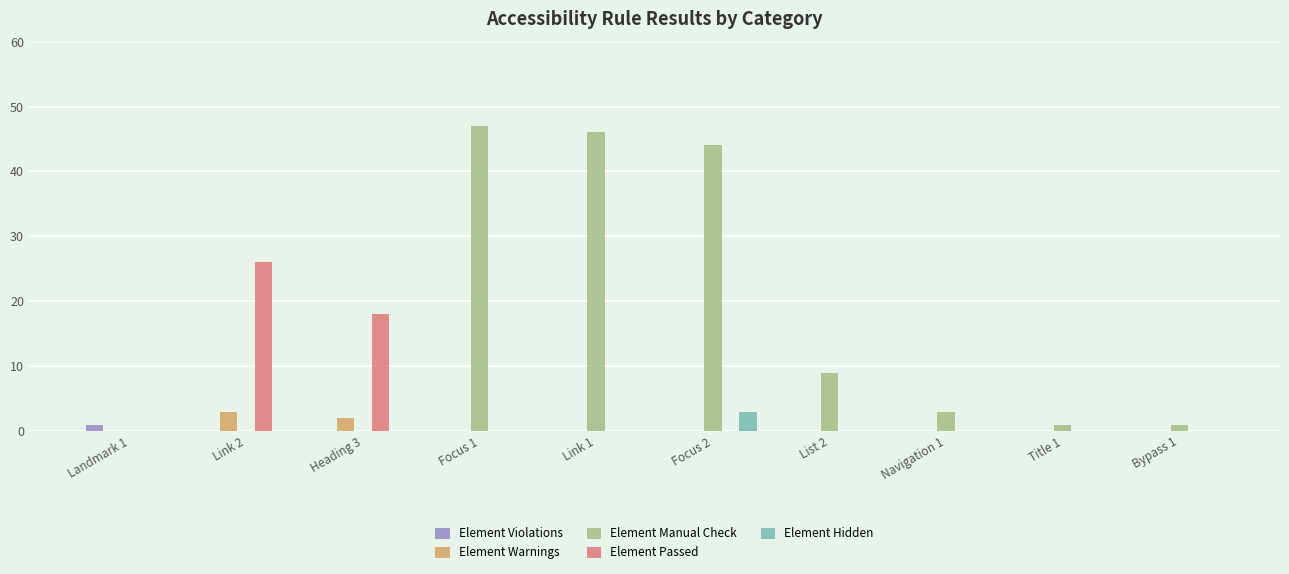

What is the sum of all Element Manual Check values?

151